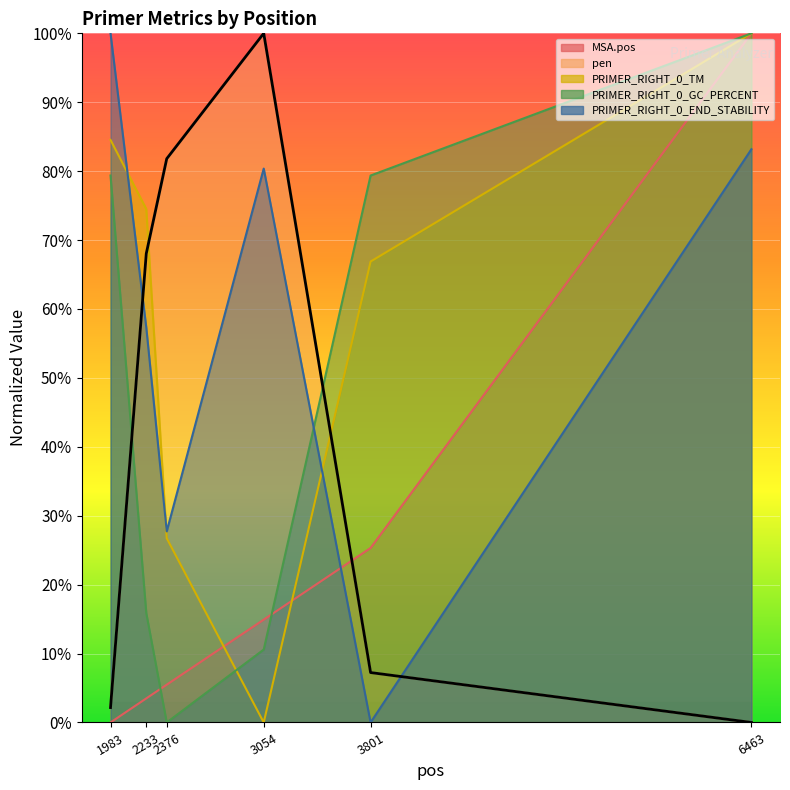

At which category is the sum across all series the highest?

6463